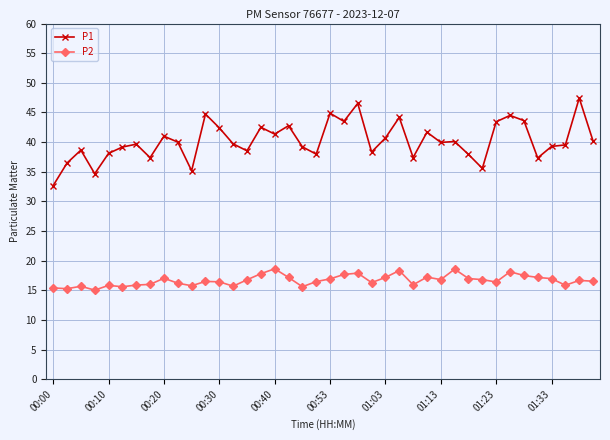

True or false: P2 and P1 cross at least once.

False